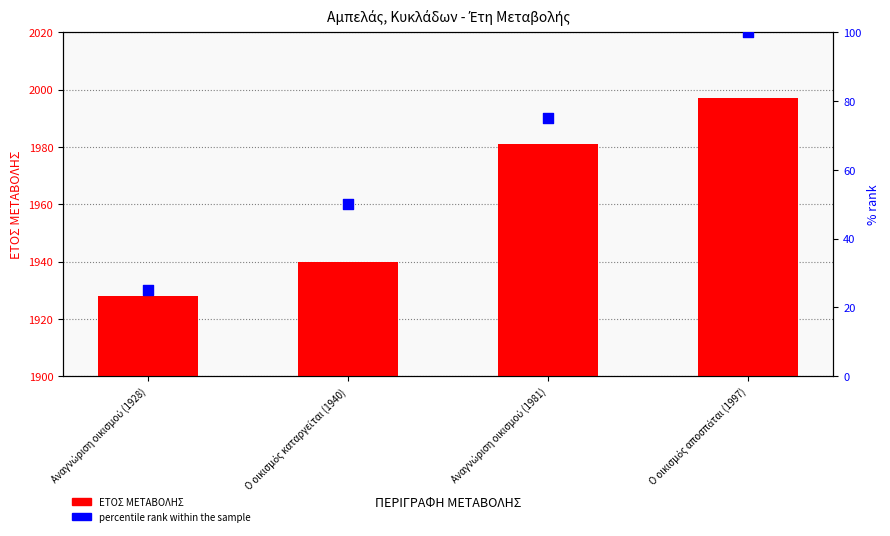

What are all the series names shown in the legend?

ΕΤΟΣ ΜΕΤΑΒΟΛΗΣ, percentile rank within the sample